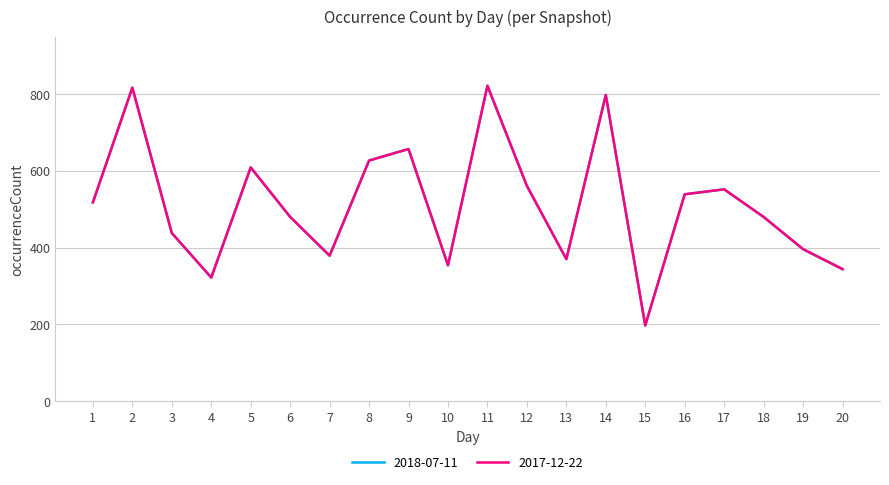

What is the sum of the 2017-12-22 values at 6 and 3?

918